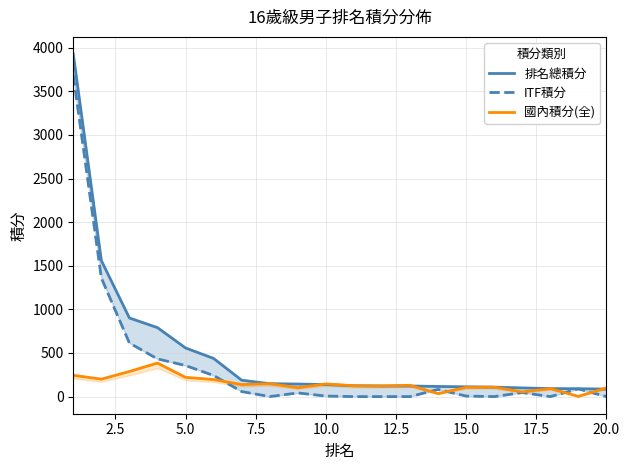

Reading left to right, list all the values displayed in this chart.

排名總積分: 3927.8	1560.0	901.5	790.8	557.8	437.5	187.8	148.0	144.0	137.5	124.2	121.8	121.5	116.0	112.2	108.2	99.5	91.5	90.5	86.0
ITF積分: 3684.0	1360.0	614.0	432.0	356.0	242.0	58.0	0.0	42.0	6.0	0.0	0.0	0.0	82.0	6.0	0.0	46.0	0.0	88.0	0.0
國內積分(全): 243.8	200.0	287.5	383.8	220.5	195.5	137.8	148.0	102.0	145.0	124.2	121.8	129.5	34.0	106.2	108.2	53.5	91.5	2.5	99.5